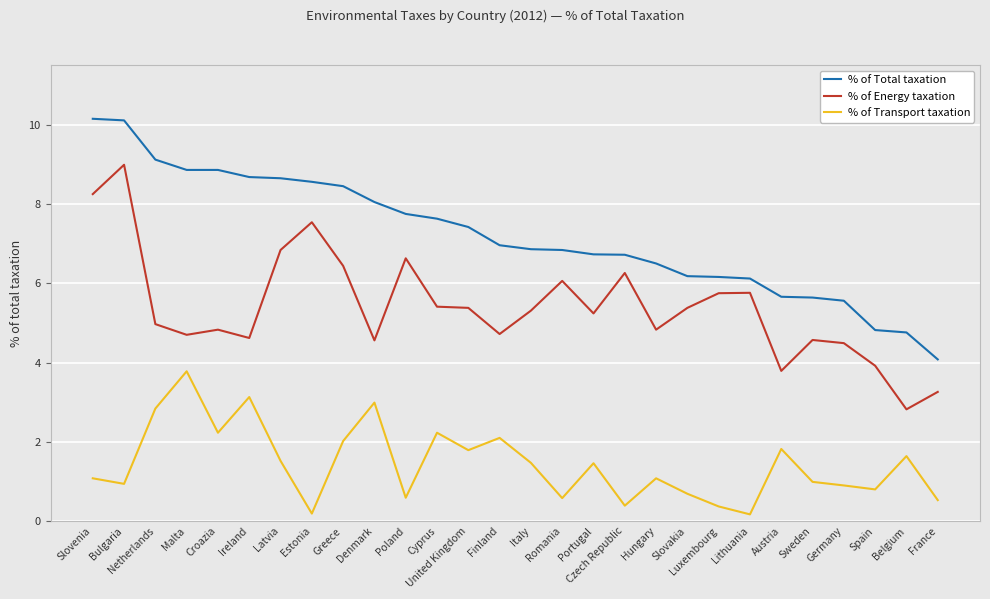

Is this an area chart (filled region under the line)?

No